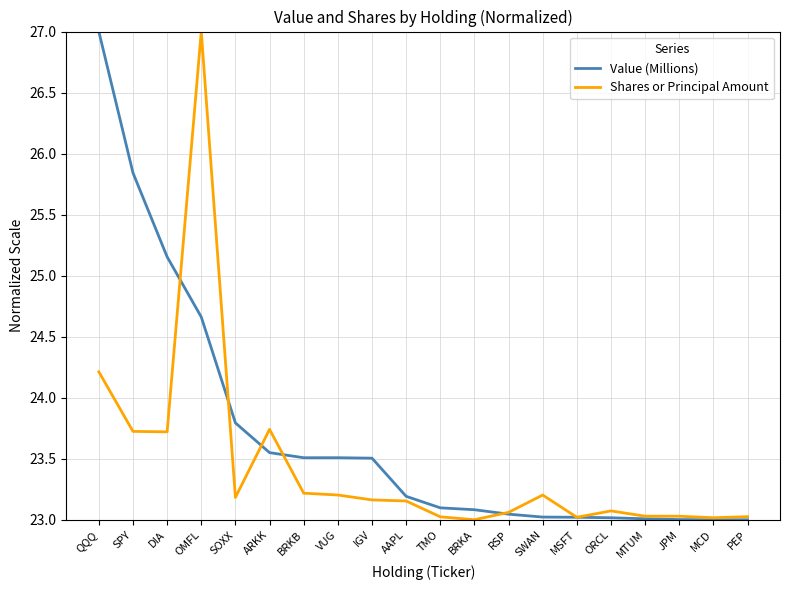

Where is Value (Millions) nearest to the value 25?

DIA